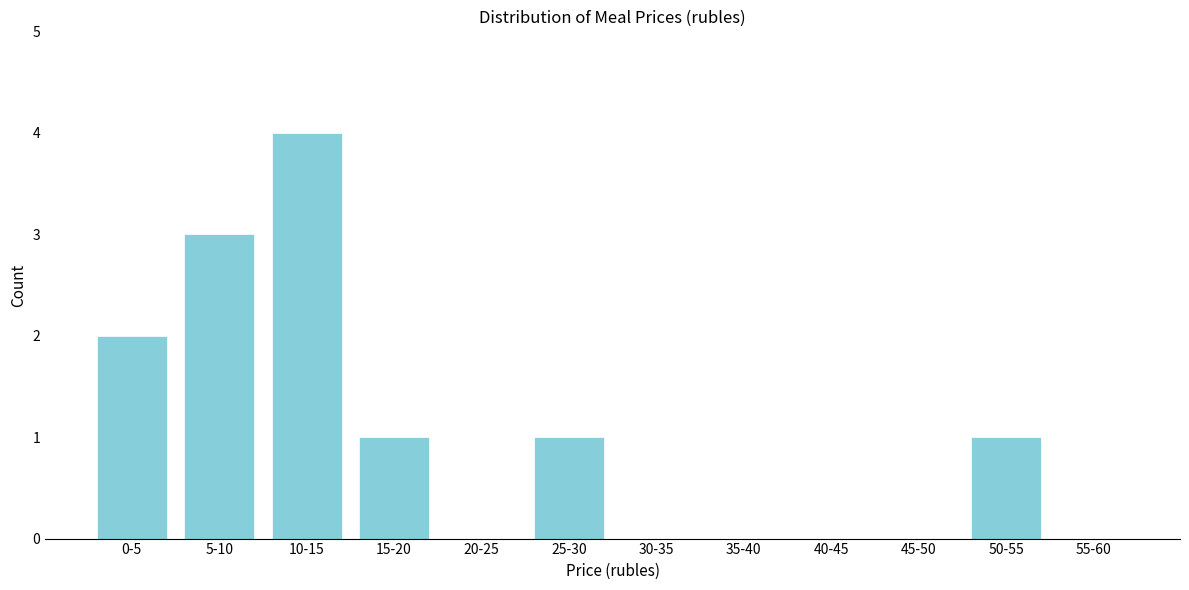

Reading left to right, what are all the values shown in this chart?

0-5=2	5-10=3	10-15=4	15-20=1	20-25=0	25-30=1	30-35=0	35-40=0	40-45=0	45-50=0	50-55=1	55-60=0